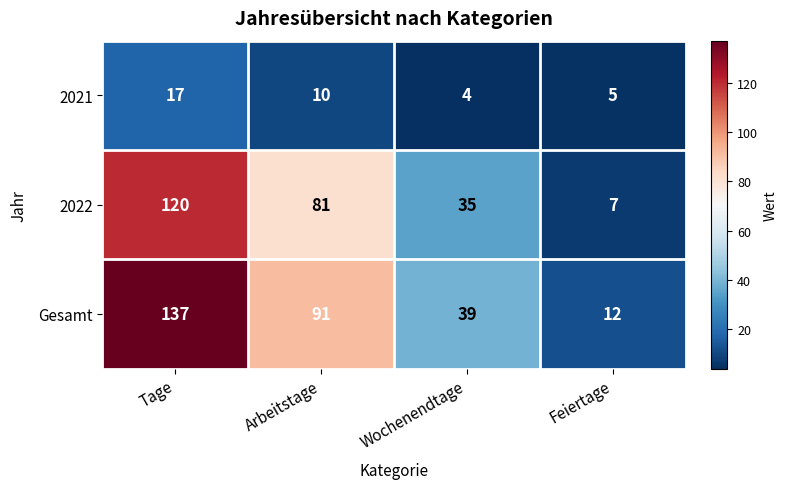

What is the difference between the second highest and second lowest values in the Gesamt series?

52